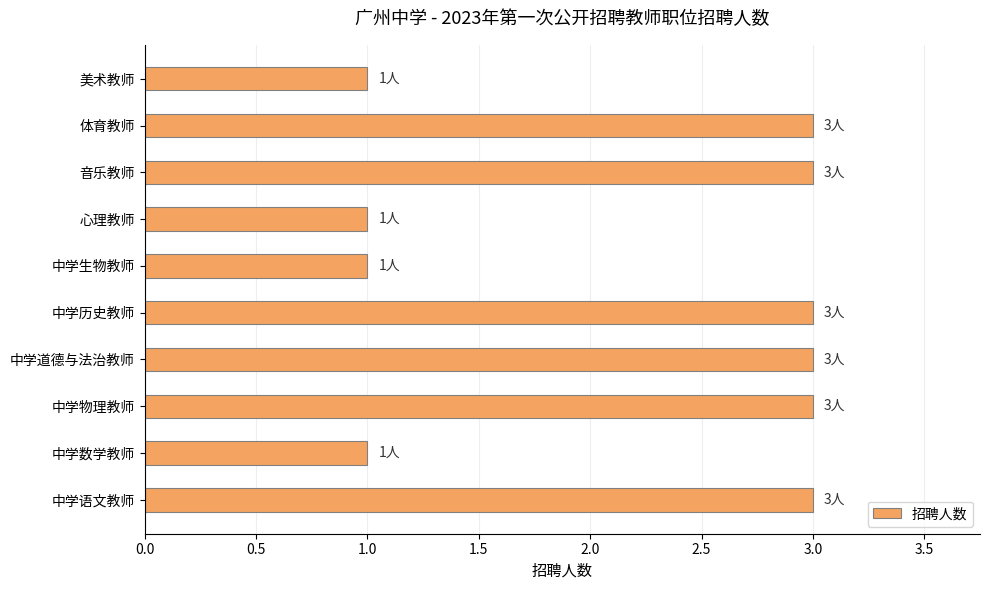

What is the minimum value shown in the chart?

1